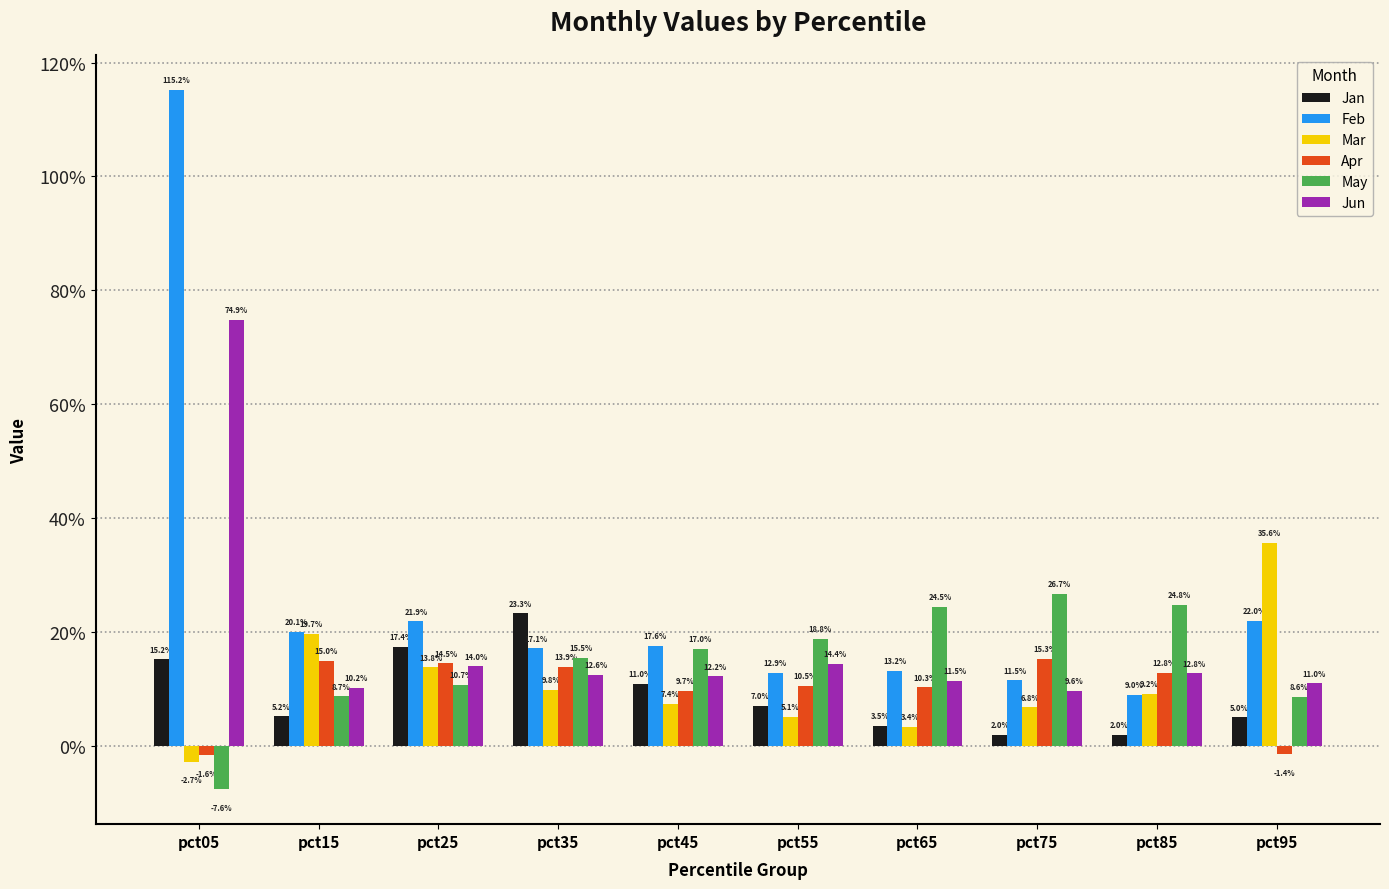

Which series has the largest range (max minus min)?

Feb